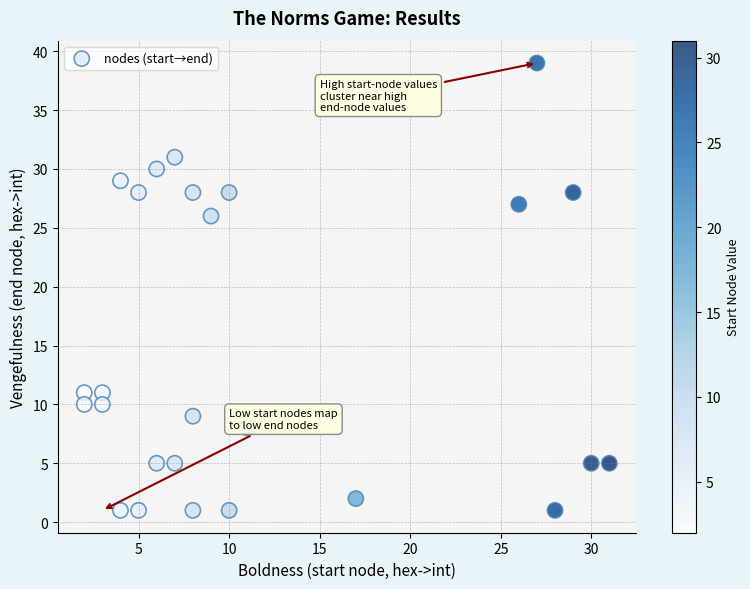

What is the range of Y values (max minus min)?

38